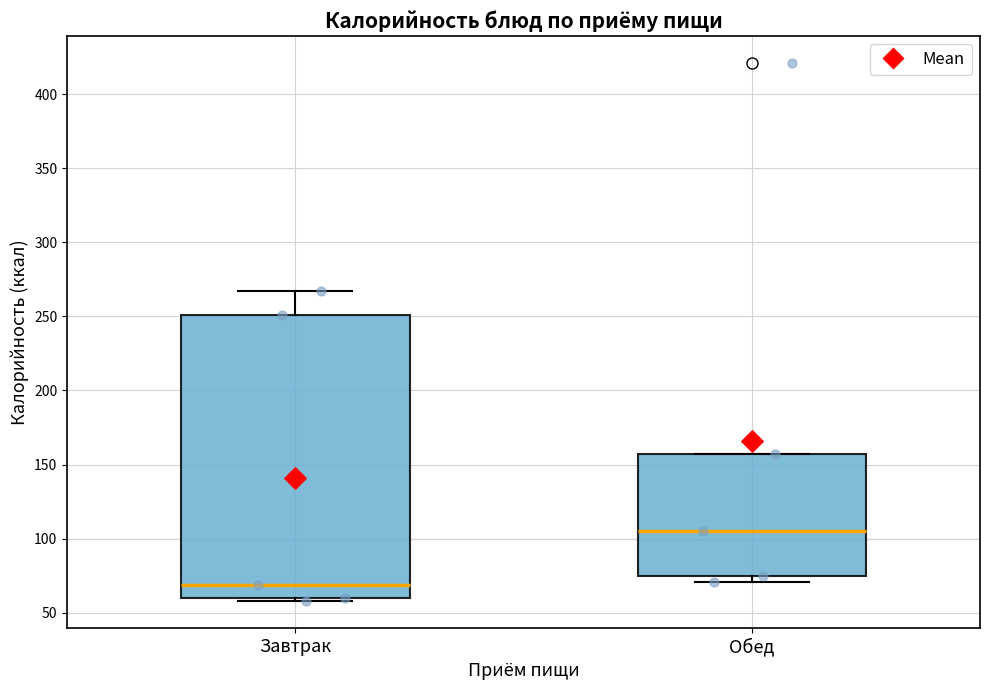

Reading left to right, transcribe this box plot: for each box, give where its median line is, the range the box spans, and where its two whiskers end, as read against the y-axis. The values are not printed on the chart, so give them approximately, as read against the axis.

Завтрак: median 70, box 60 to 250, whiskers 60 (just below the box's lower edge) to 265
Обед: median 105, box 75 to 155, whiskers 70 to 155